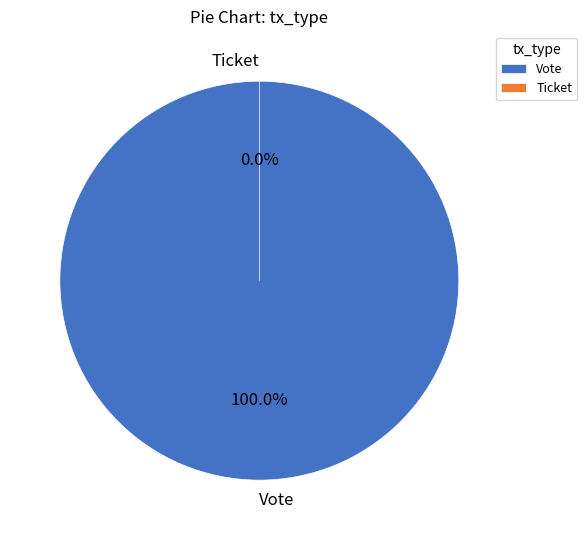

To the nearest percent, what is the average slice percentage?

50%